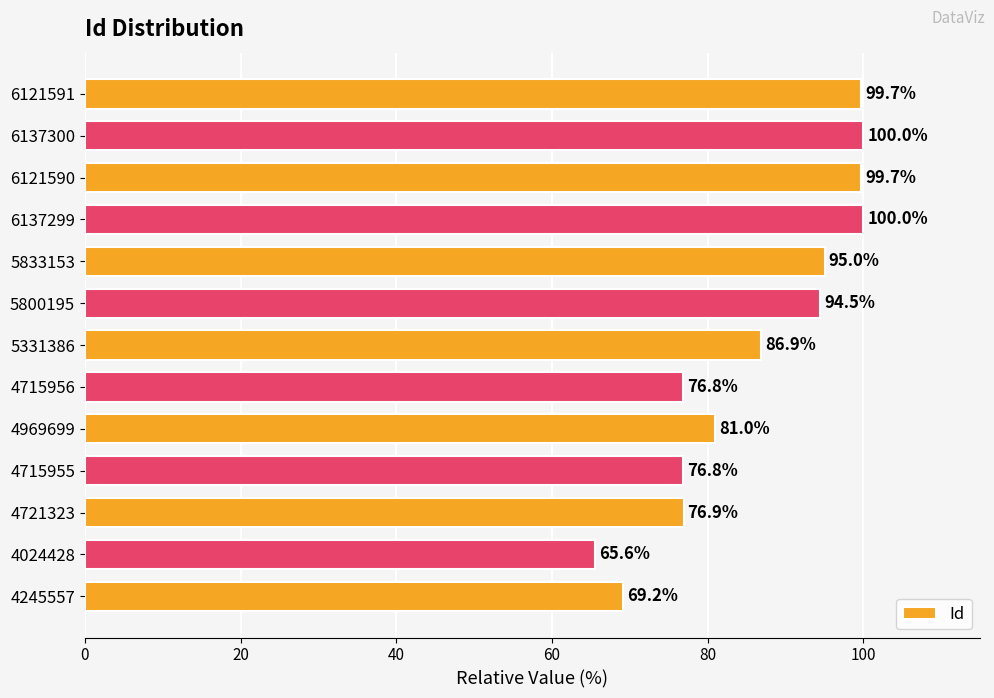

At which label is the value closest to 82?

4969699